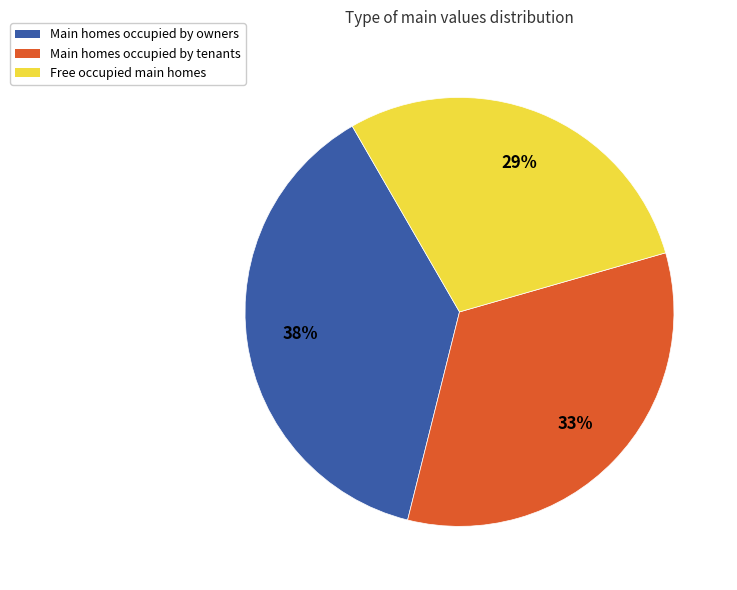

To the nearest percent, what is the average slice percentage?

33%